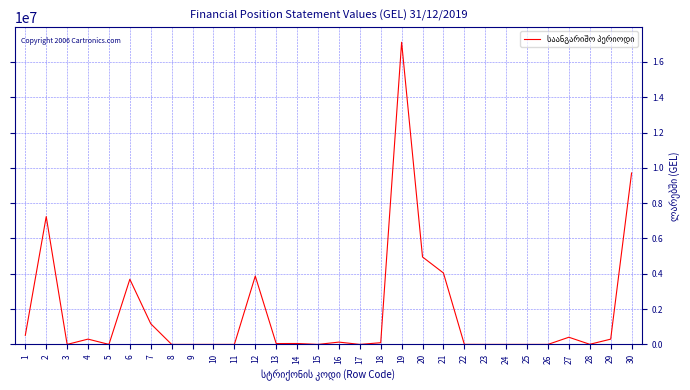

The value at 12 is 3869930.4. True or false?

True